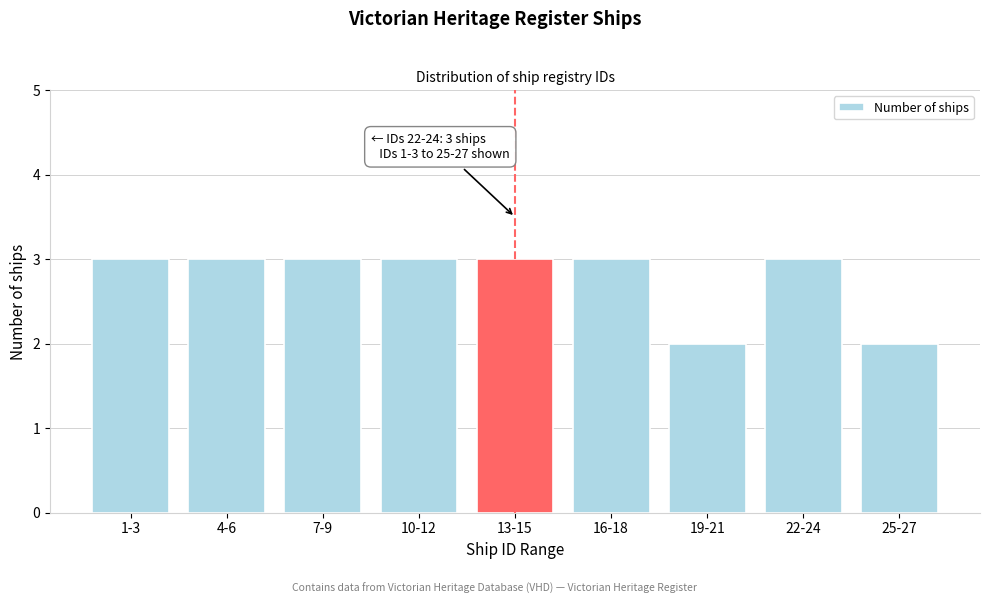

Reading right to left, transcribe all the data shown in this chart.

25-27=2	22-24=3	19-21=2	16-18=3	13-15=3	10-12=3	7-9=3	4-6=3	1-3=3